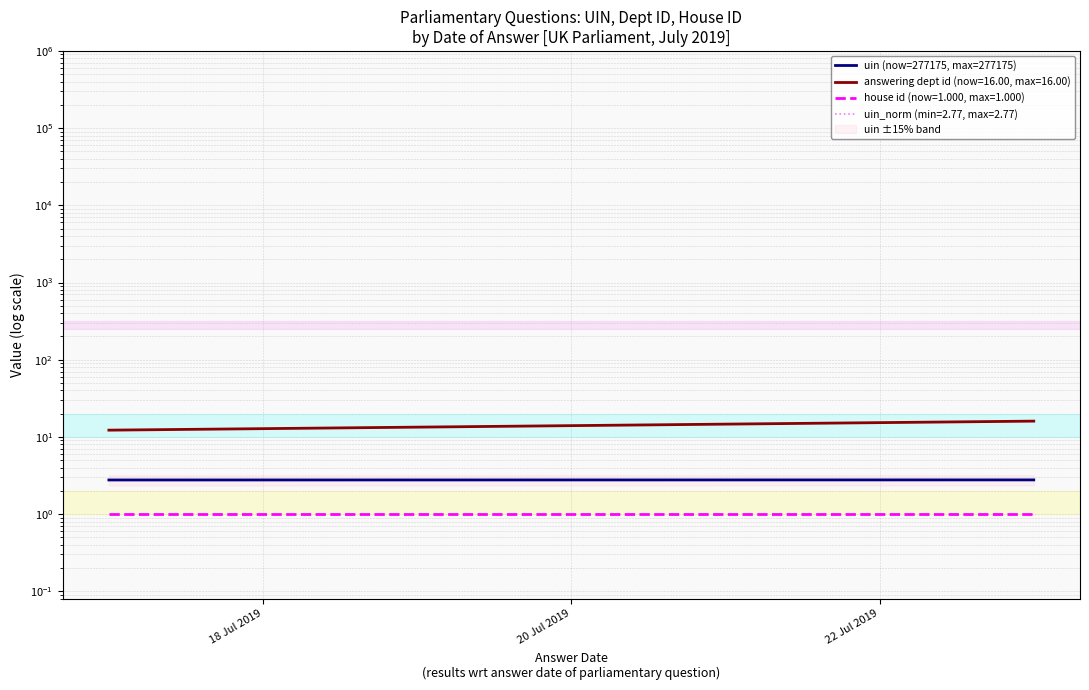

The chart shows a value of 2.8 at 20 Jul 2019. True or false?

True